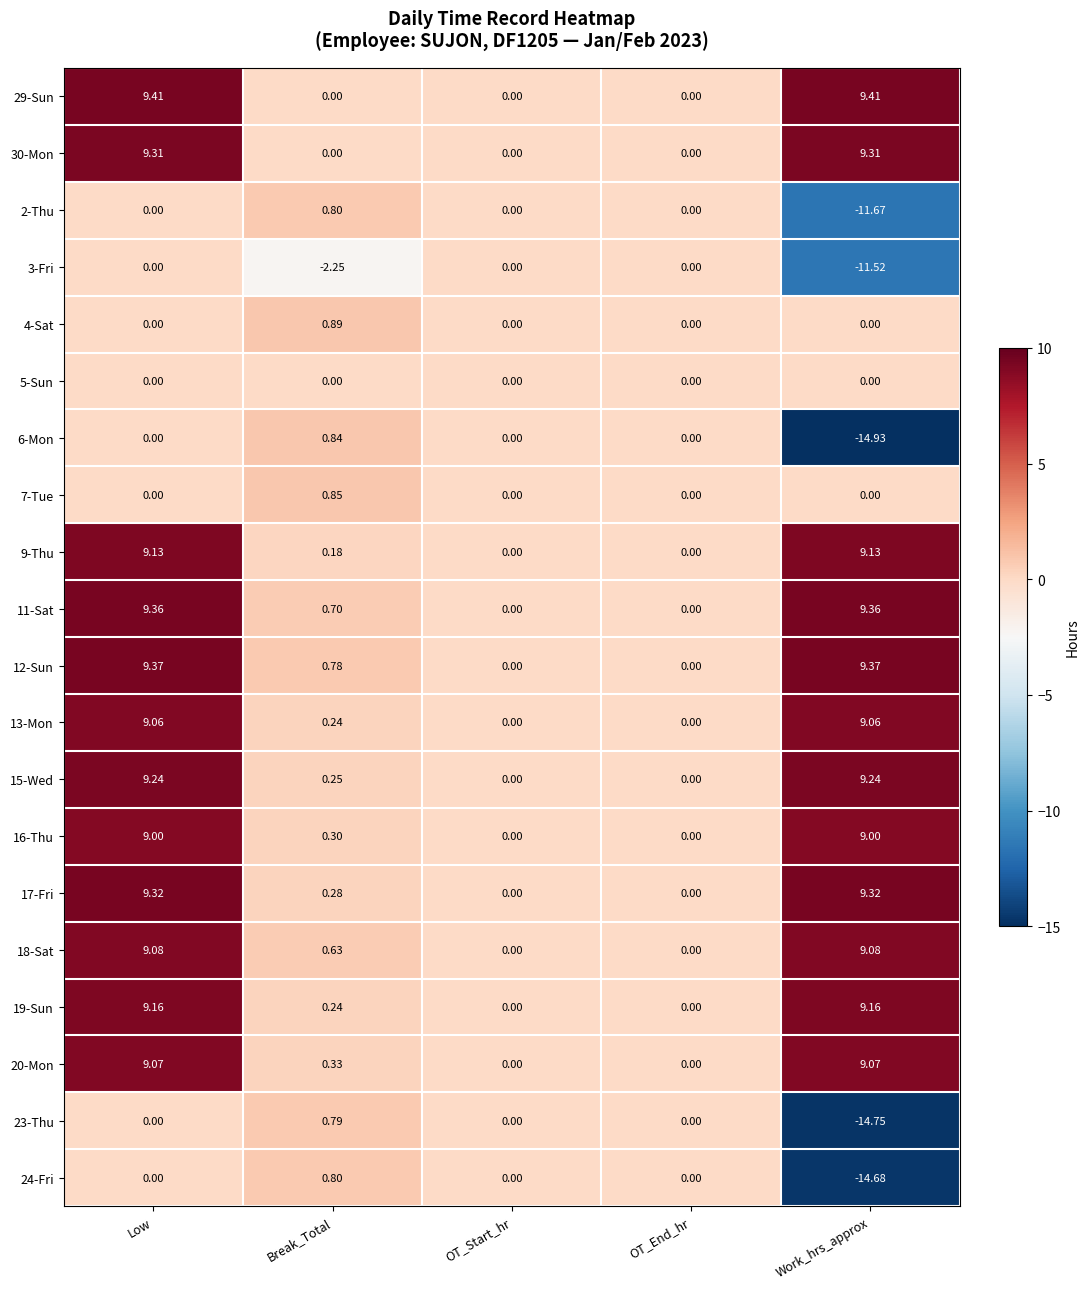

Is the value of 16-Thu at Work_hrs_approx greater than the value of 12-Sun at Work_hrs_approx?

No